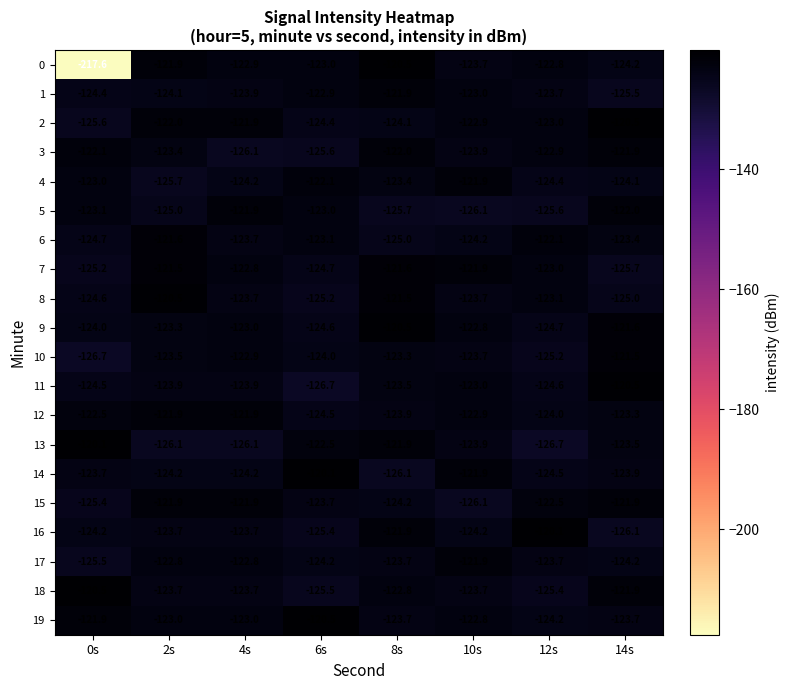

What is the difference between the maximum and minimum values in the 17 series?

3.6